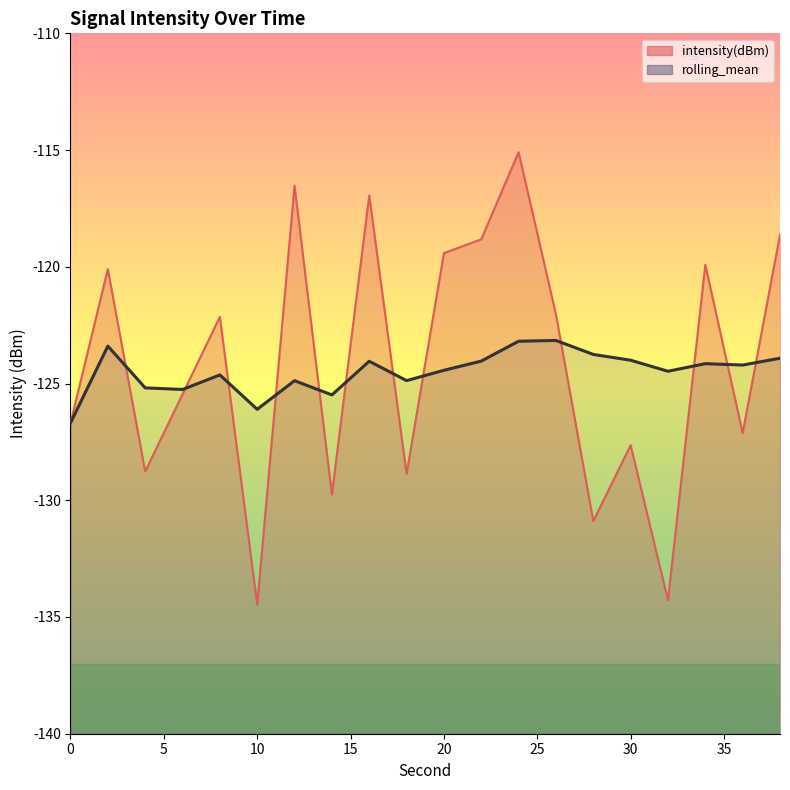

Reading left to right, transcribe all the data shown in this chart.

intensity(dBm): 0=-126.7	2=-120.1	4=-128.8	6=-125.5	8=-122.1	10=-134.5	12=-116.5	14=-129.8	16=-116.9	18=-128.9	20=-119.4	22=-118.8	24=-115.1	26=-122.0	28=-130.9	30=-127.6	32=-134.3	34=-119.9	36=-127.1	38=-118.6
rolling_mean: 0=-126.7	2=-123.4	4=-125.2	6=-125.3	8=-124.6	10=-126.1	12=-124.9	14=-125.5	16=-124.0	18=-124.9	20=-124.4	22=-124.0	24=-123.2	26=-123.2	28=-123.8	30=-124.0	32=-124.5	34=-124.1	36=-124.2	38=-123.9